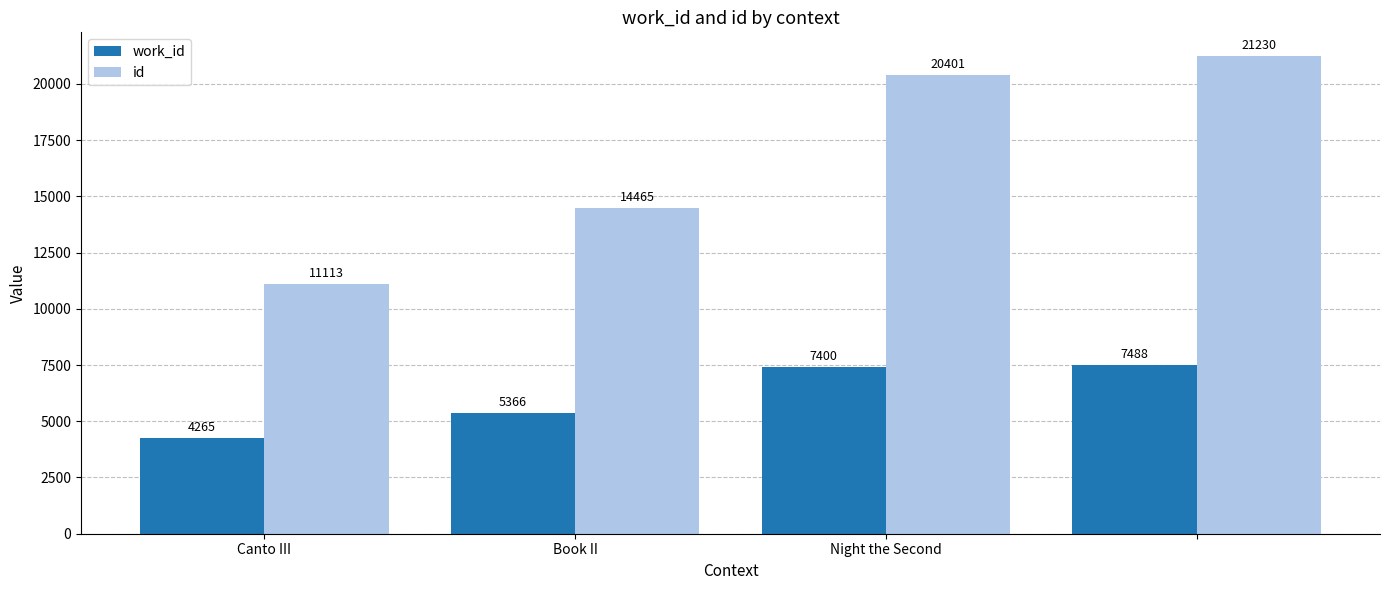

How many distinct data groups are displayed?

2